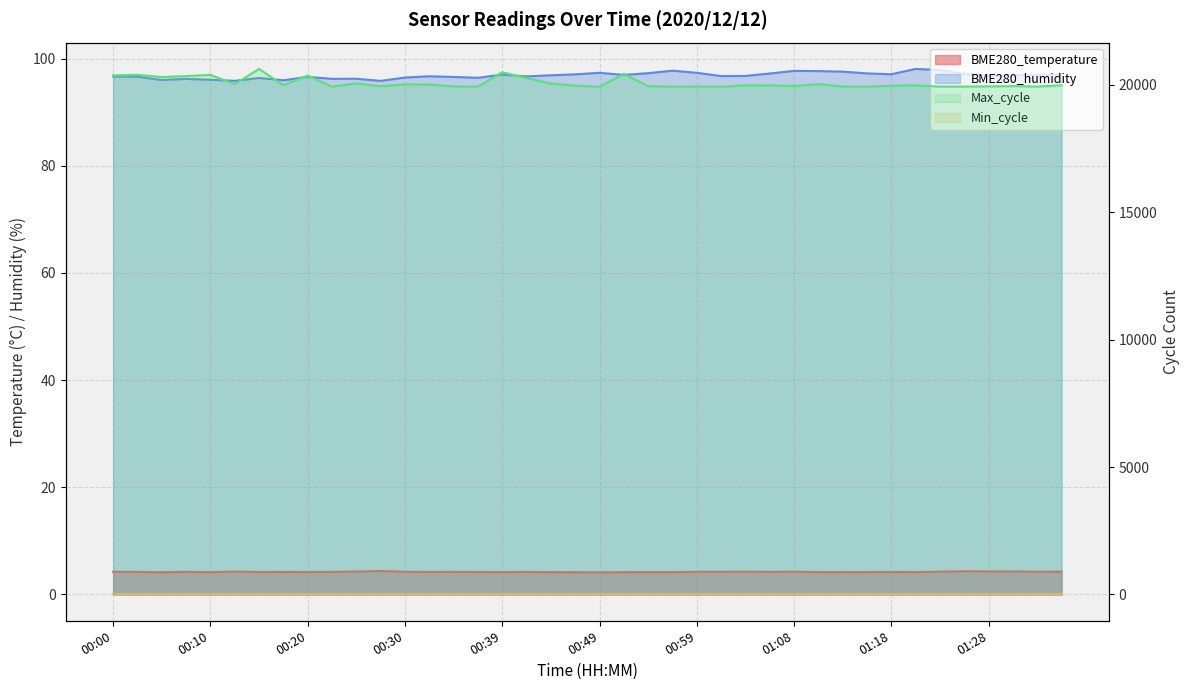

At which category does BME280_humidity reach its first local valley?

00:05